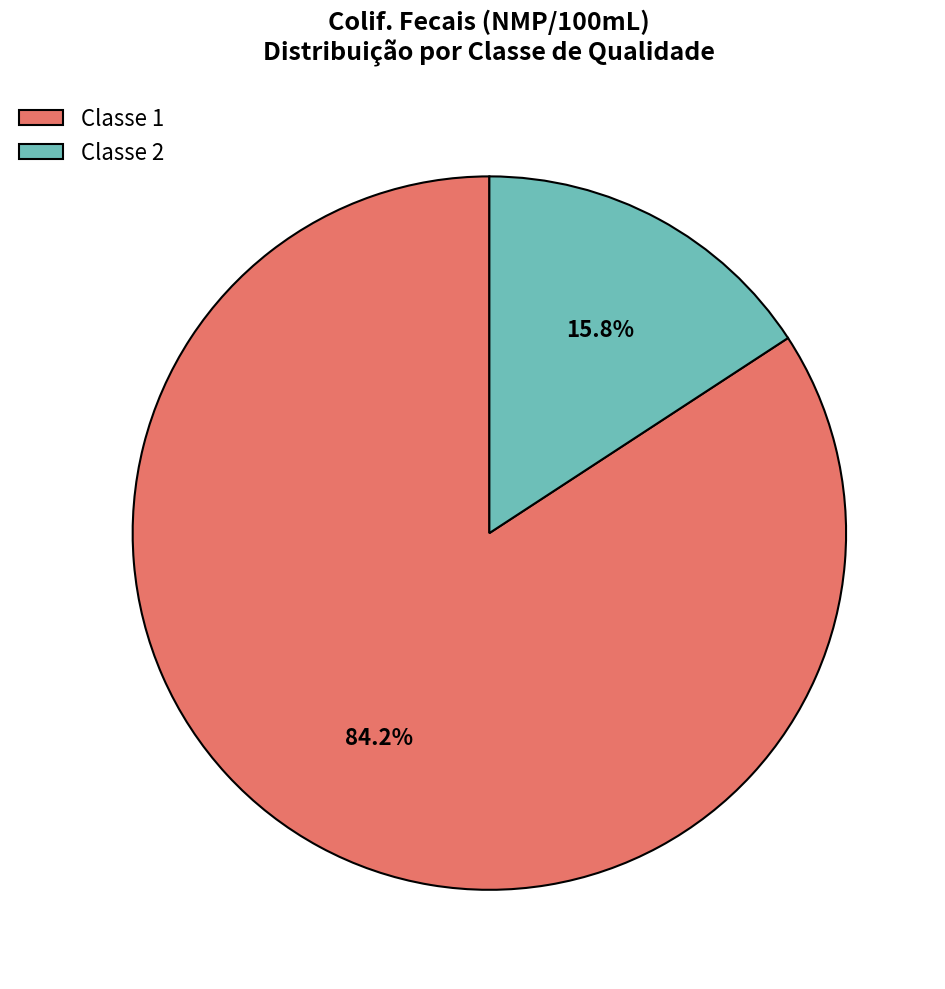

Which category accounts for the majority?

Classe 1